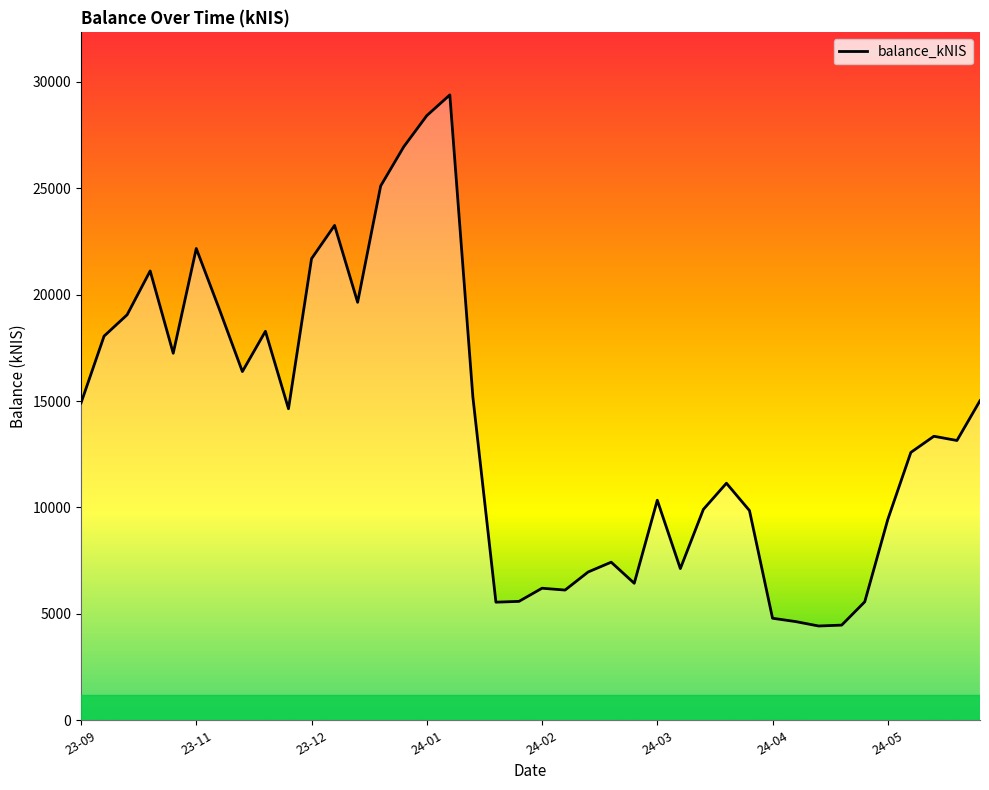

What is the maximum value shown in the chart?

29390.8